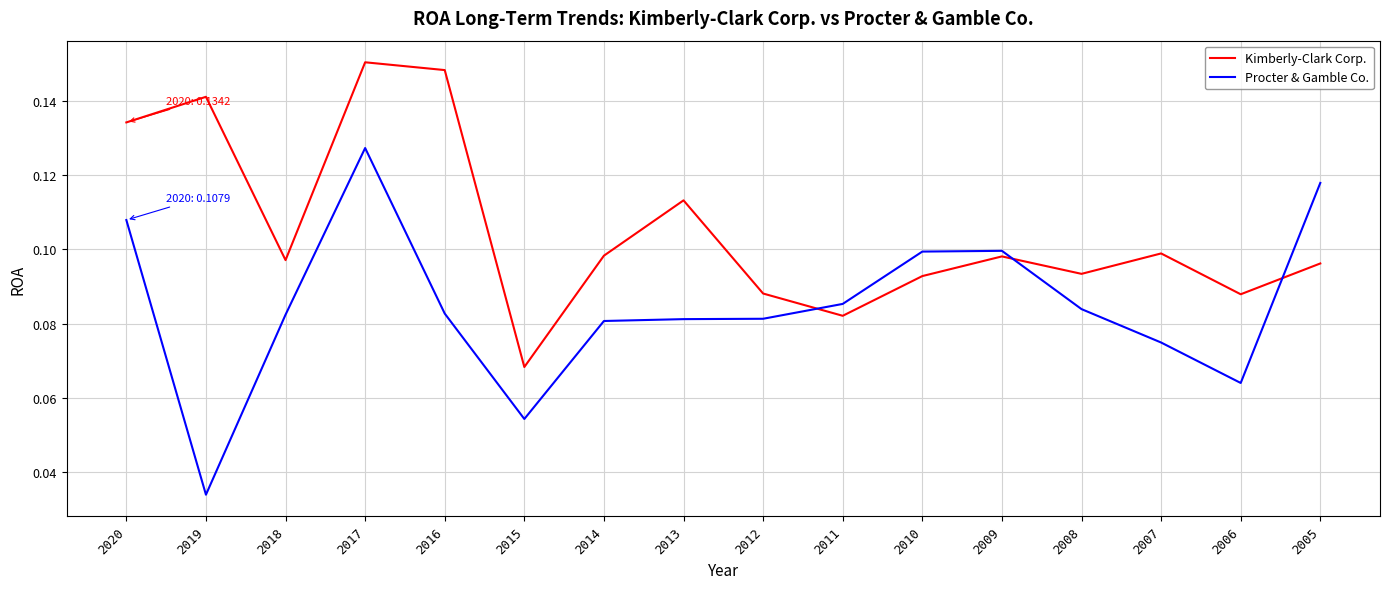

Between which two adjacent categories do Procter & Gamble Co. and Kimberly-Clark Corp. first intersect?

2012 and 2011